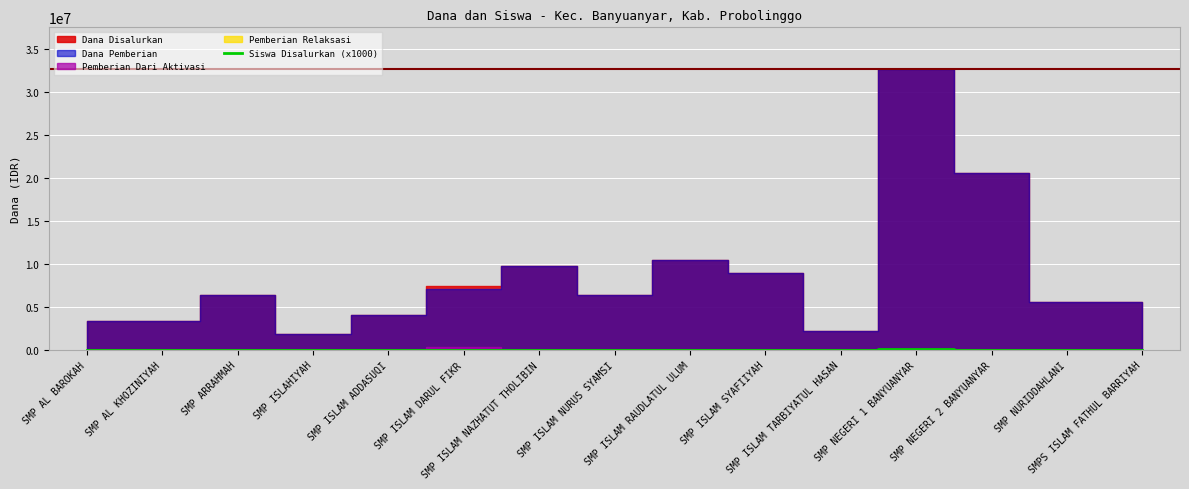

What is the value of the 12th point from the left?

75000